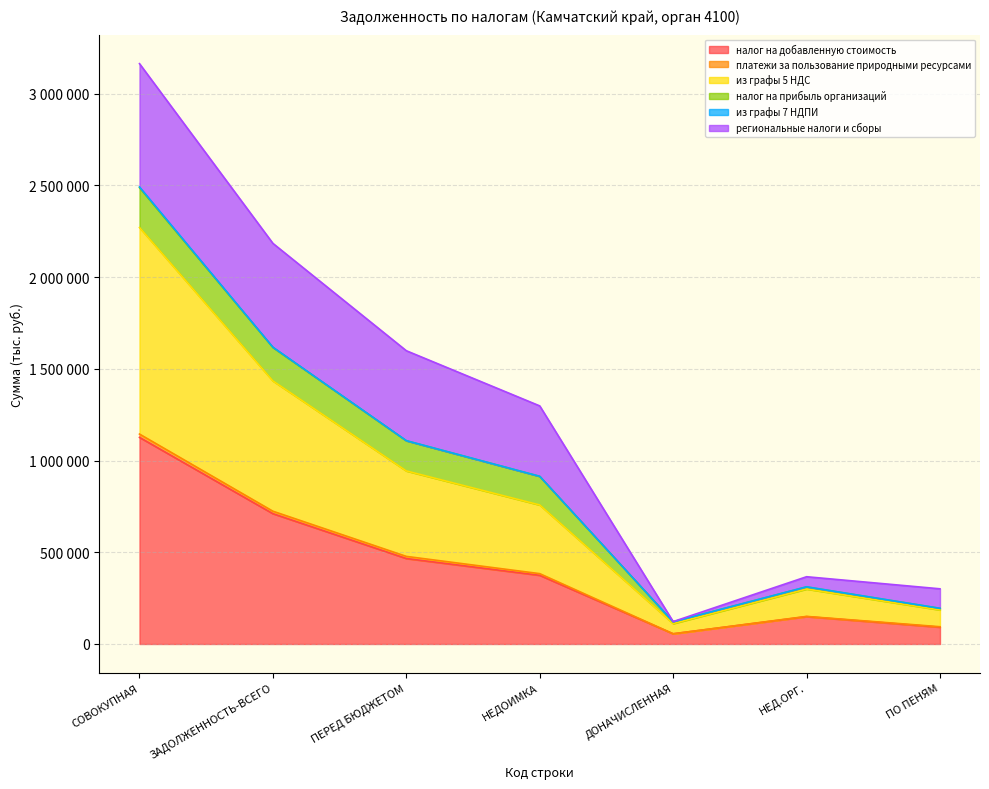

How many data points in налог на добавленную стоимость are above 374315?

3